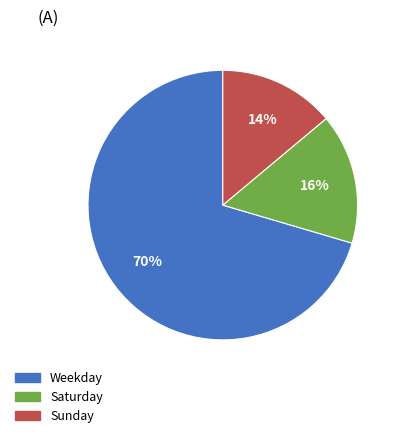

What is the smallest slice in the pie chart?

Sunday